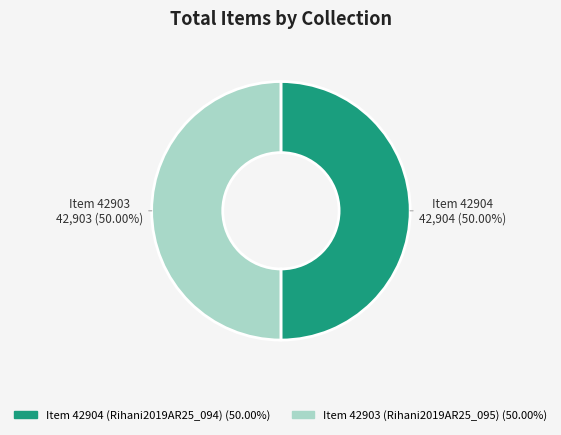

What is the ratio of the value at Item 42904 (Rihani2019AR25_094) to the value at Item 42903 (Rihani2019AR25_095)?

1.0